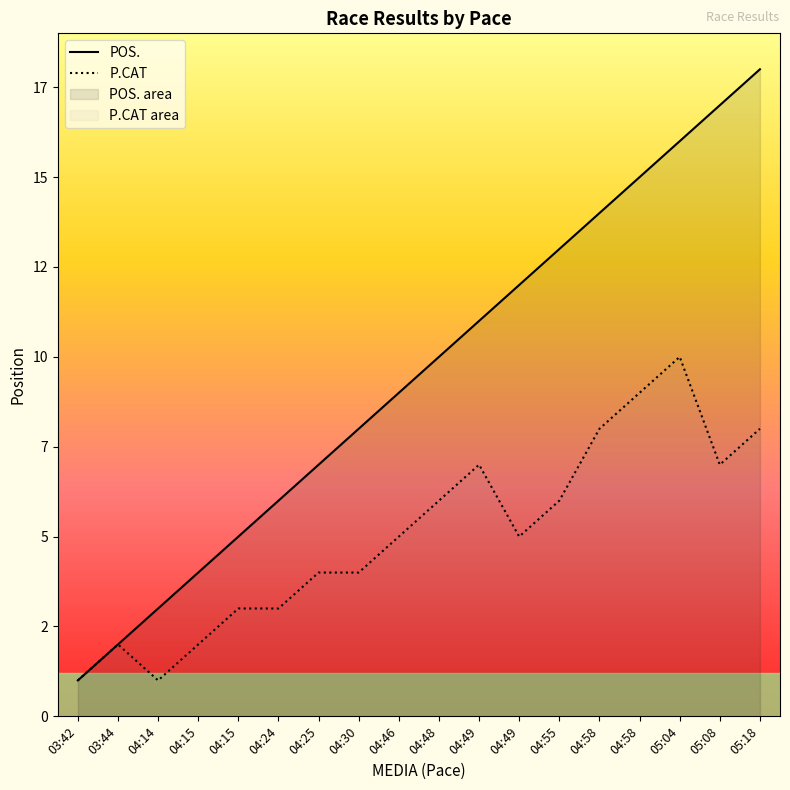

What is the minimum value for POS.?

1